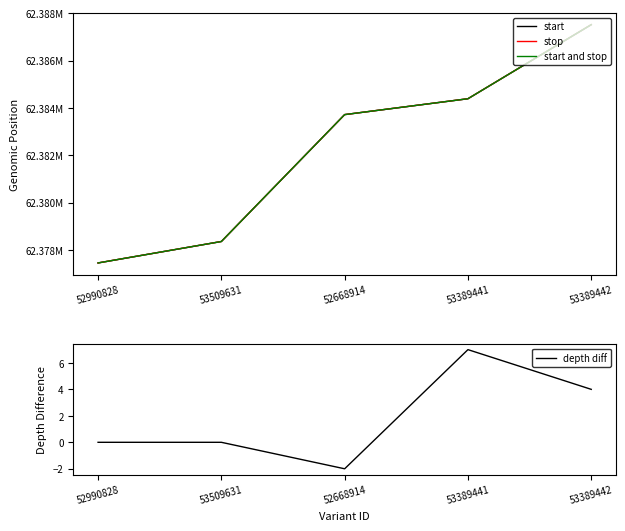

Which series has the largest total across all categories?

stop